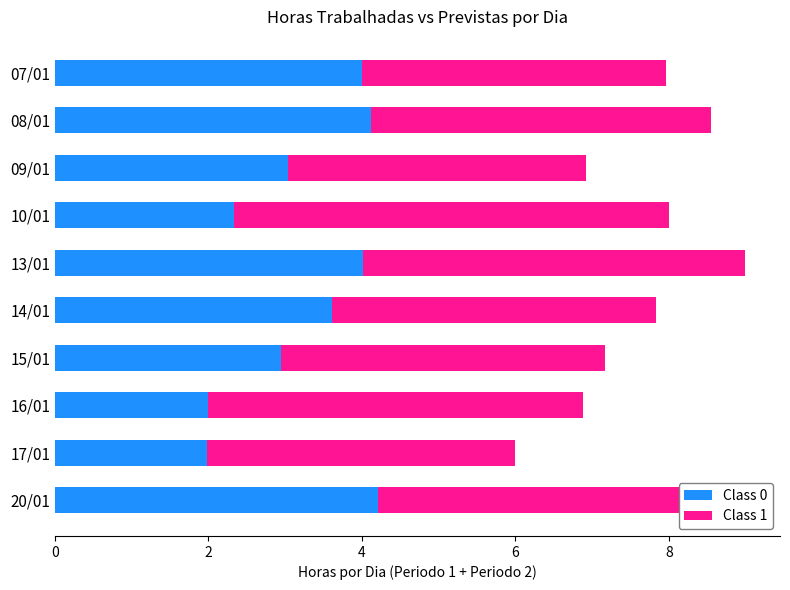

The Class 0 series shows 4.0 at 13/01. True or false?

True